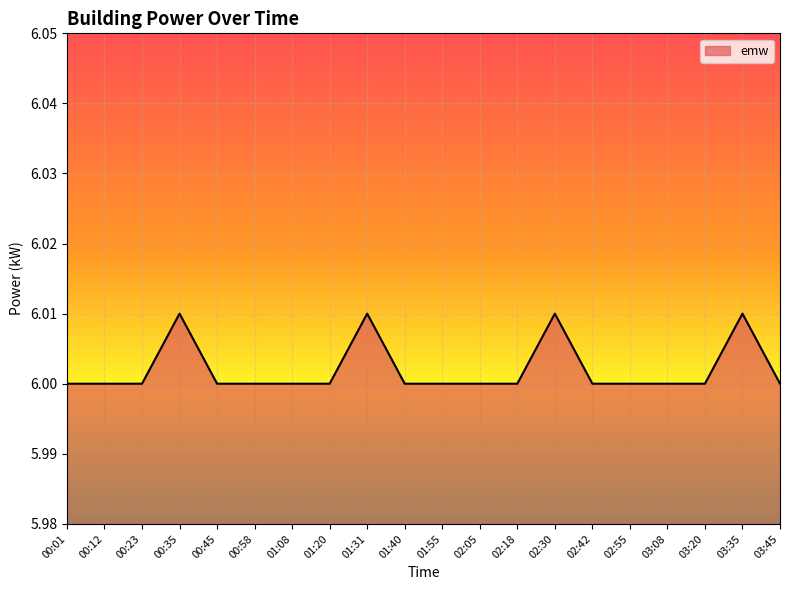

What position from the left is 00:58?

6